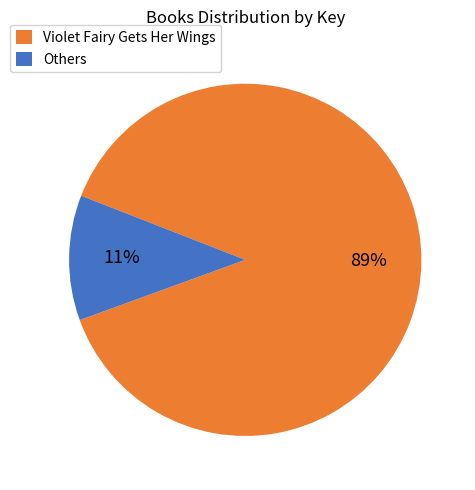

Which slice is the smallest?

Others